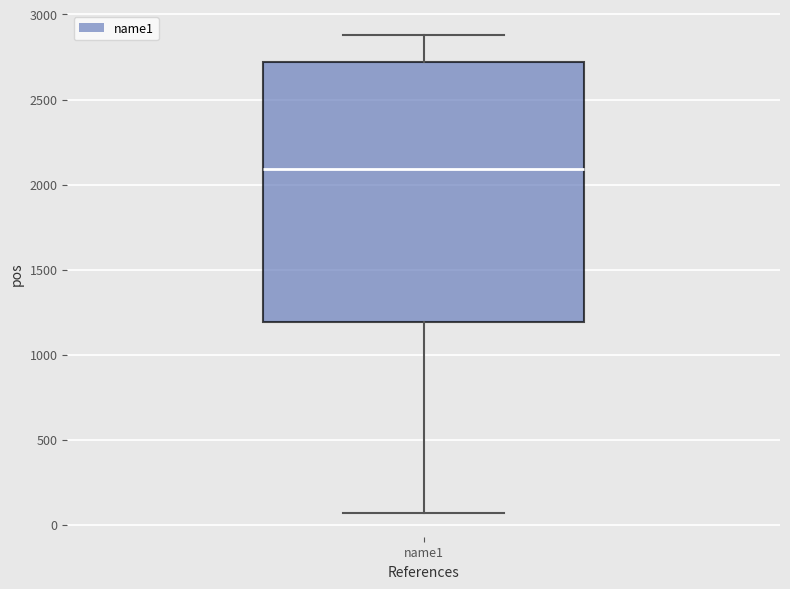

Transcribe this box plot: give where the median line is, the range the box spans, and where the two whiskers end, as read against the y-axis. The values are not printed on the chart, so give them approximately, as read against the axis.

median 2100, box 1200 to 2700, whiskers 50 to 2900